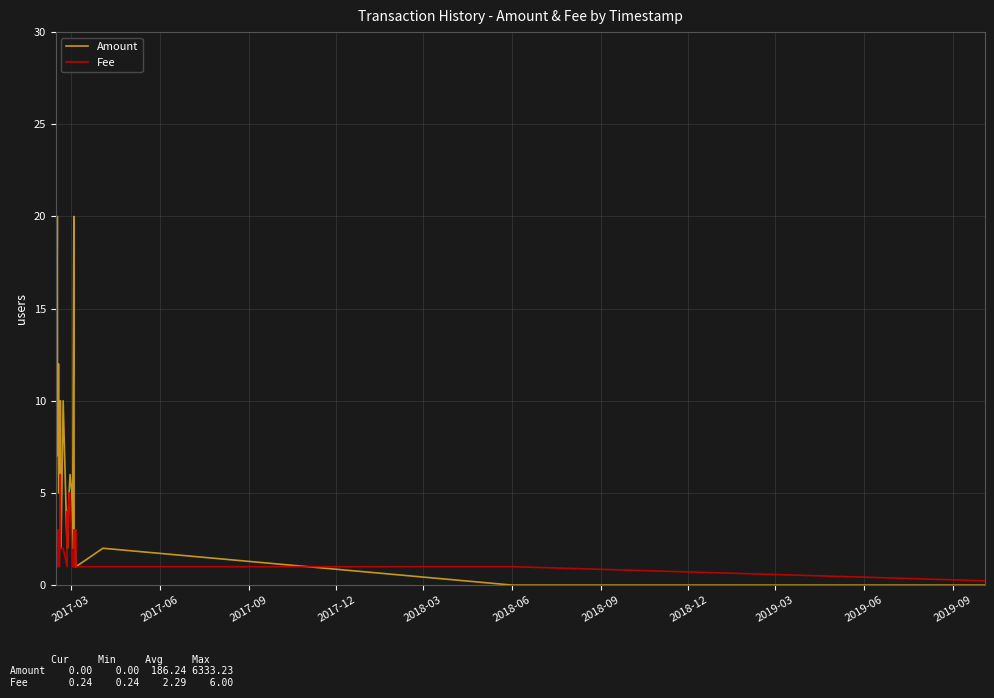

What are all the series names shown in the legend?

Amount, Fee